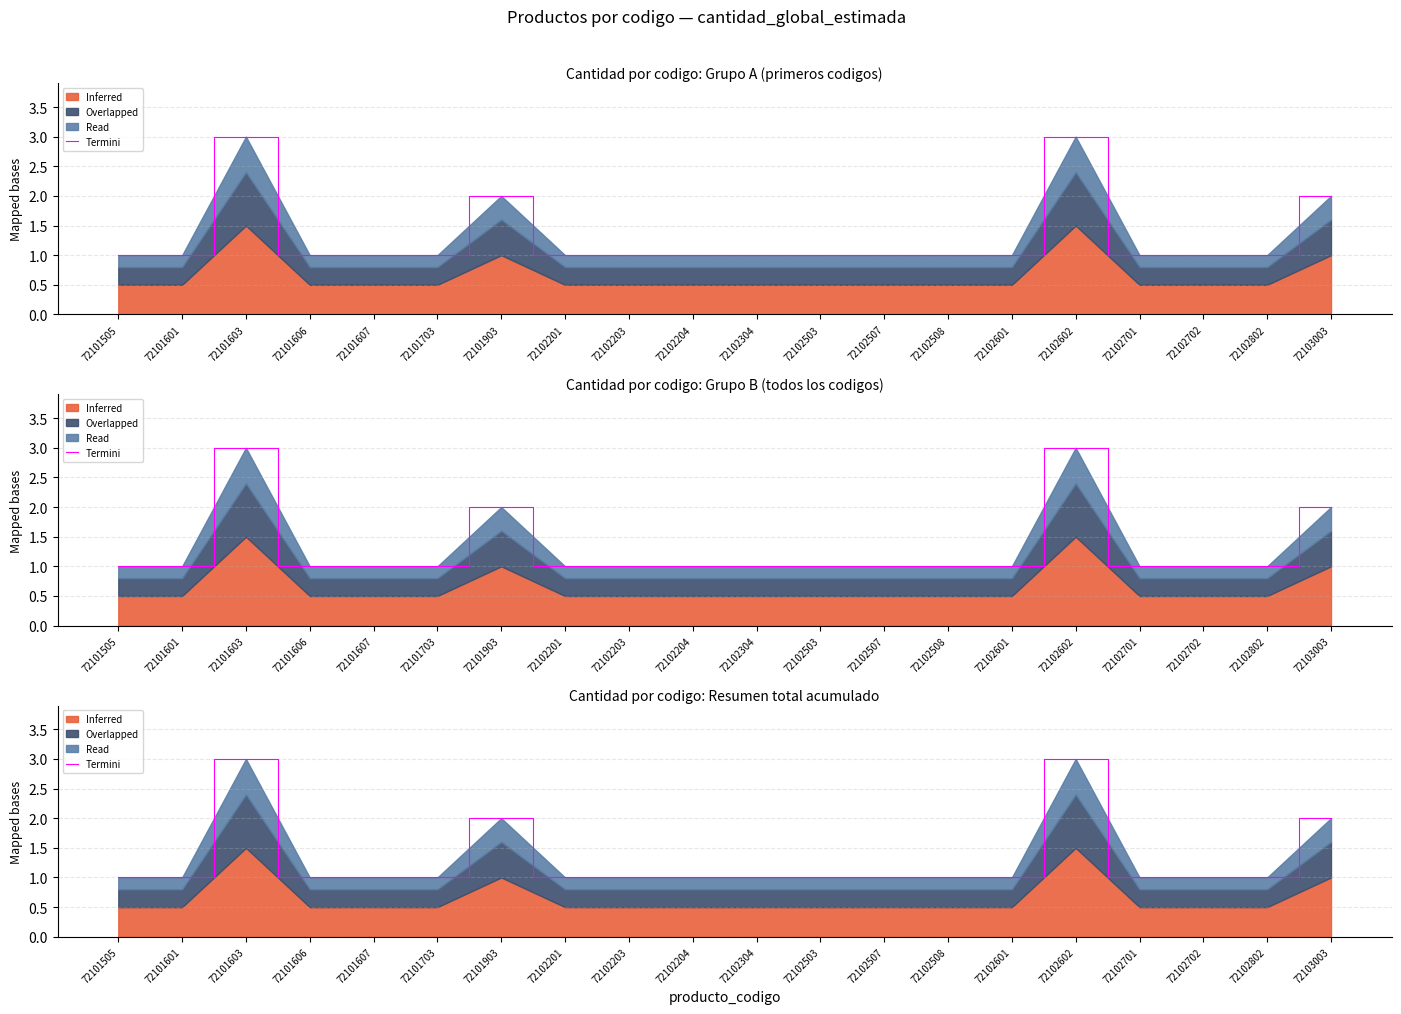

Rank the categories by value from lowest to highest.

72101505, 72101601, 72101606, 72101607, 72101703, 72102201, 72102203, 72102204, 72102304, 72102503, 72102507, 72102508, 72102601, 72102701, 72102702, 72102802, 72101903, 72103003, 72101603, 72102602